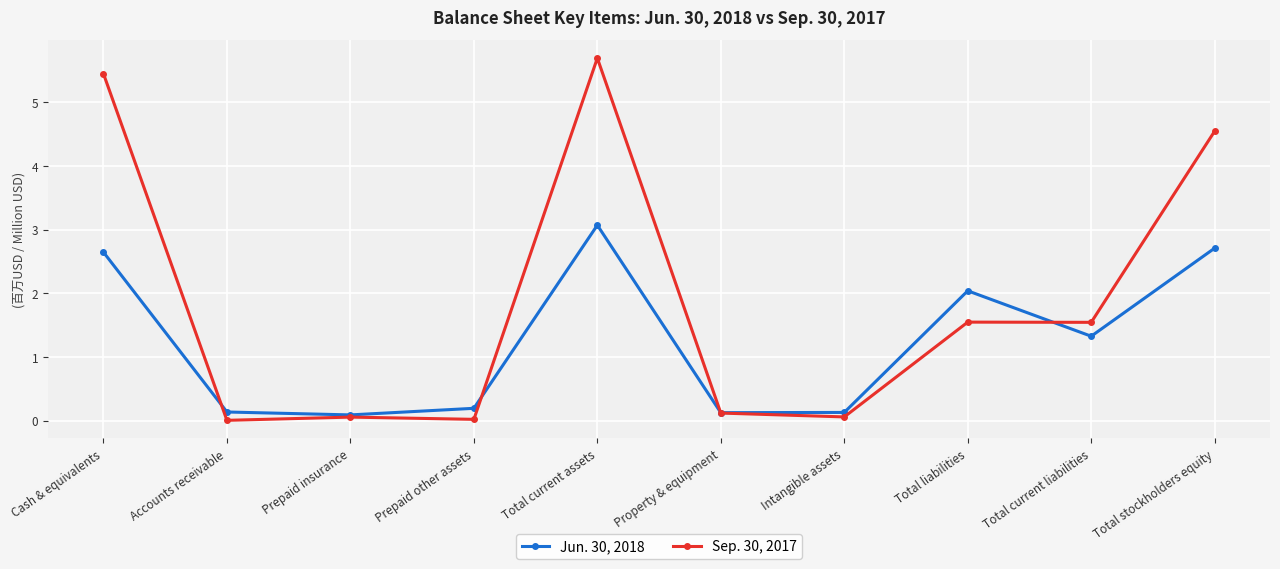

Rank the series by their average value, from lowest to highest.

Jun. 30, 2018, Sep. 30, 2017